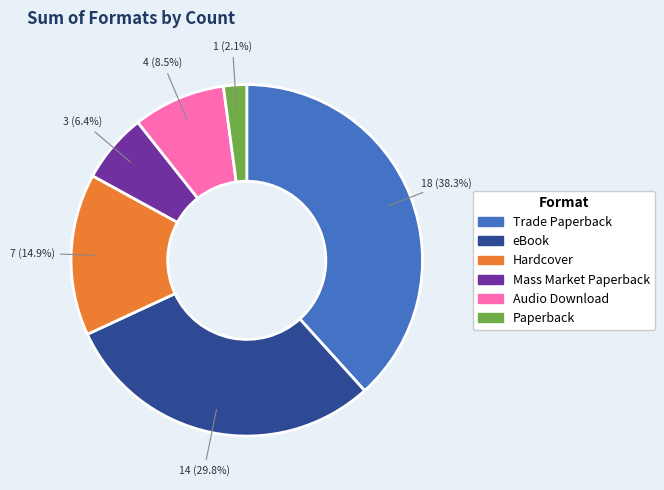

Does Audio Download account for over 50% of the chart?

No